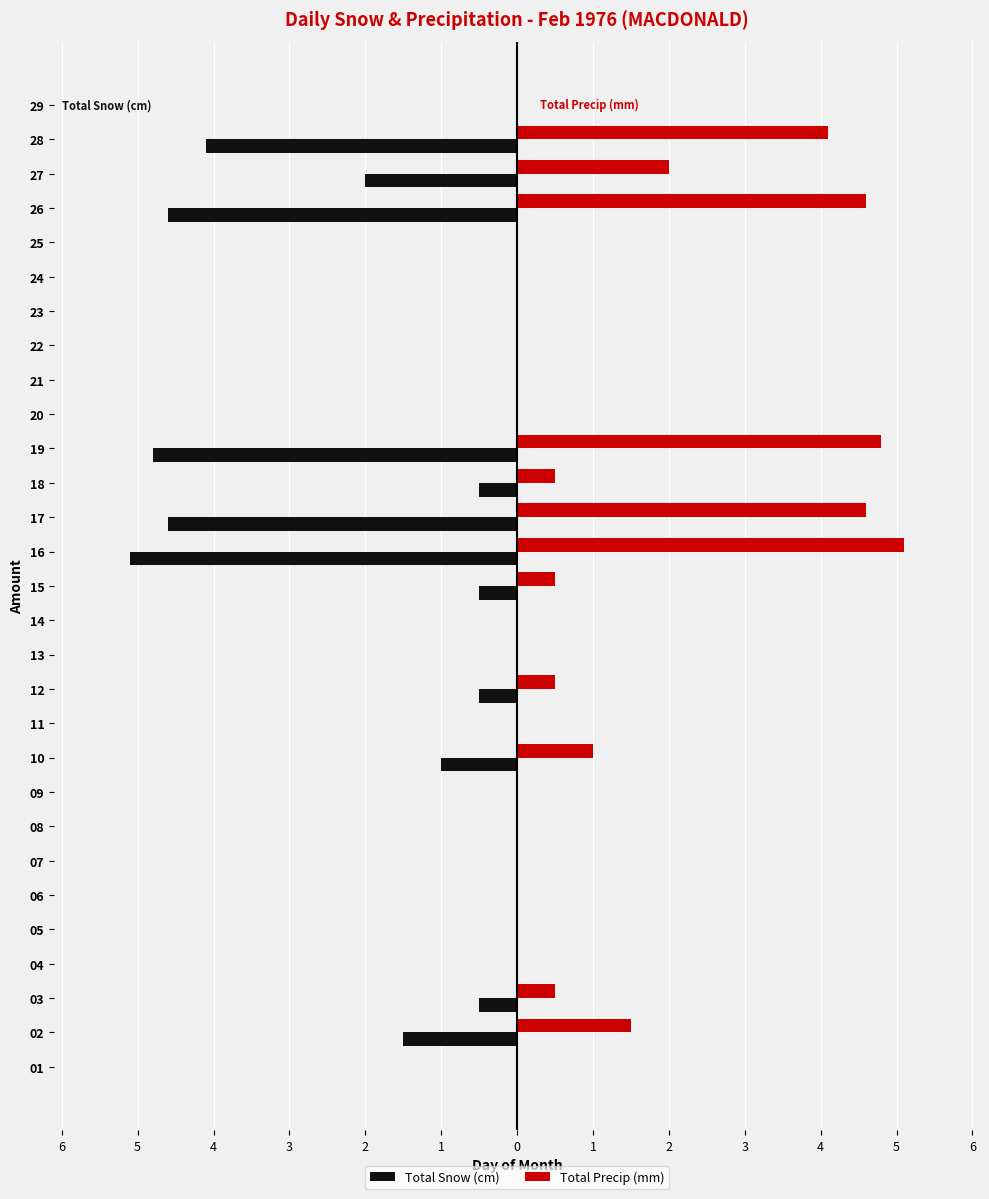

What are all the series names shown in the legend?

Total Snow (cm), Total Precip (mm)